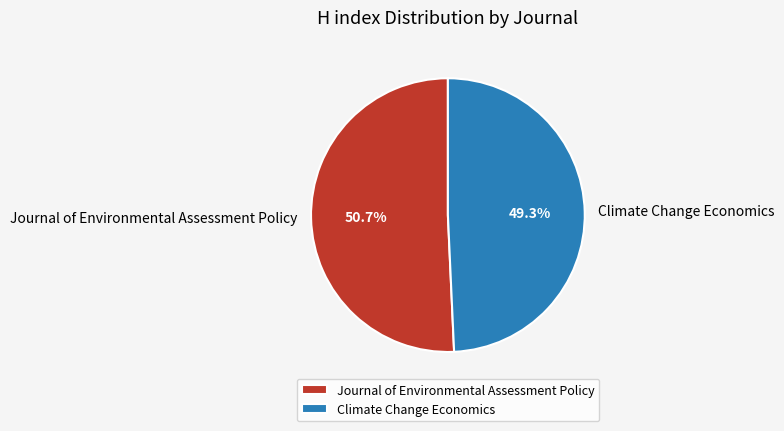

To the nearest percent, what percentage of the pie is Journal of Environmental Assessment Policy?

51%